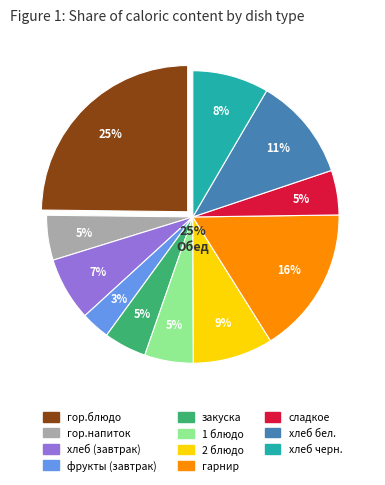

Does any single category account for the majority?

No